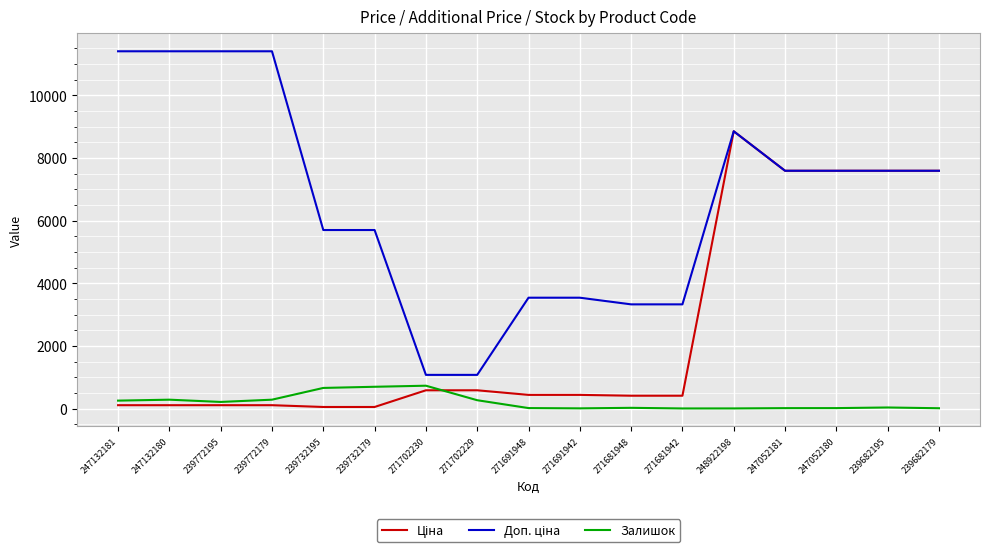

What is the maximum value shown in the chart?

11410.0